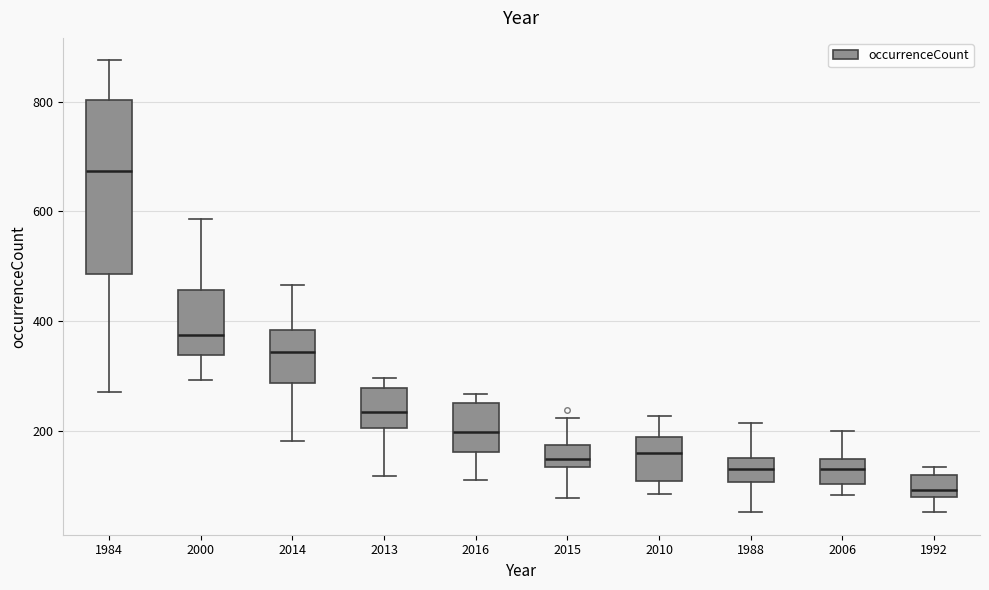

Reading left to right, read every box against the y-axis: the position of its median line, the range the box covers, and the ends of its whiskers. The values are not printed on the chart, so give them approximately, as read against the axis.

1984: median 680, box 480 to 800, whiskers 280 to 880
2000: median 380, box 340 to 460, whiskers 300 to 580
2014: median 340, box 280 to 380, whiskers 180 to 460
2013: median 240, box 200 to 280, whiskers 120 to 300
2016: median 200, box 160 to 260, whiskers 120 to 260 (just above the box's upper edge)
2015: median 140 (inside the box), box 140 to 180, whiskers 80 to 220
2010: median 160, box 100 to 180, whiskers 80 to 220
1988: median 140, box 100 to 160, whiskers 60 to 220
2006: median 120, box 100 to 140, whiskers 80 to 200
1992: median 100, box 80 to 120, whiskers 60 to 140